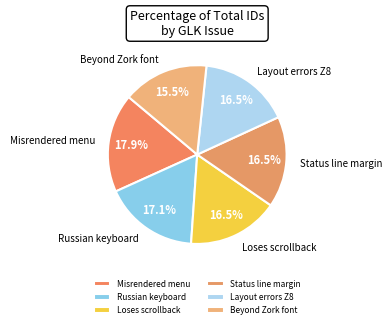

Which slice is the largest?

Misrendered menu